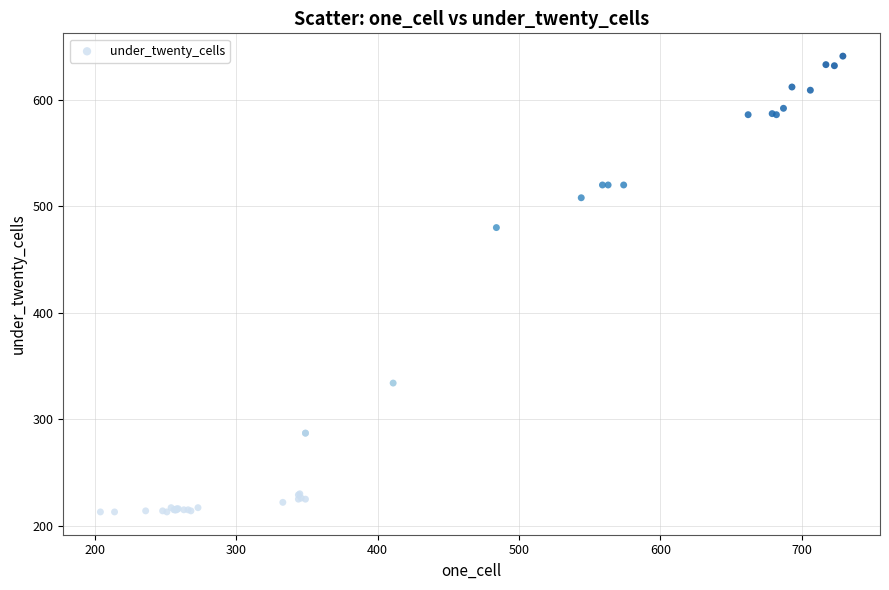

What Y value in the scatter plot is closest to 427?

480